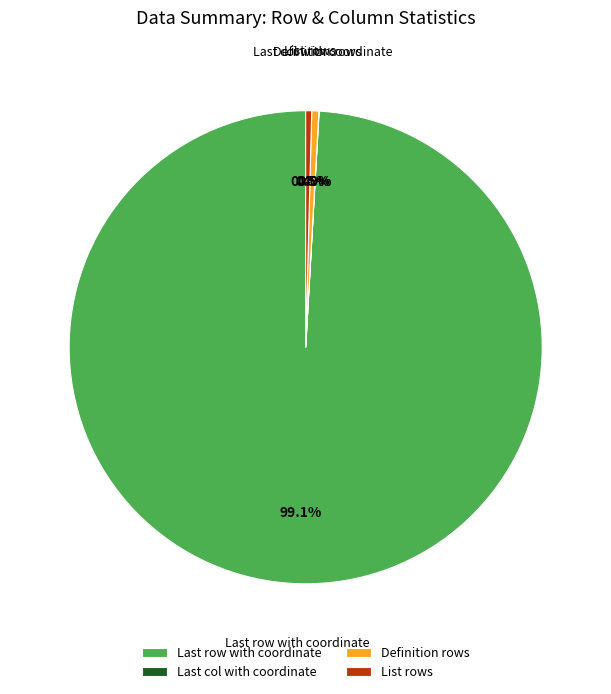

Does any single category account for the majority?

Yes